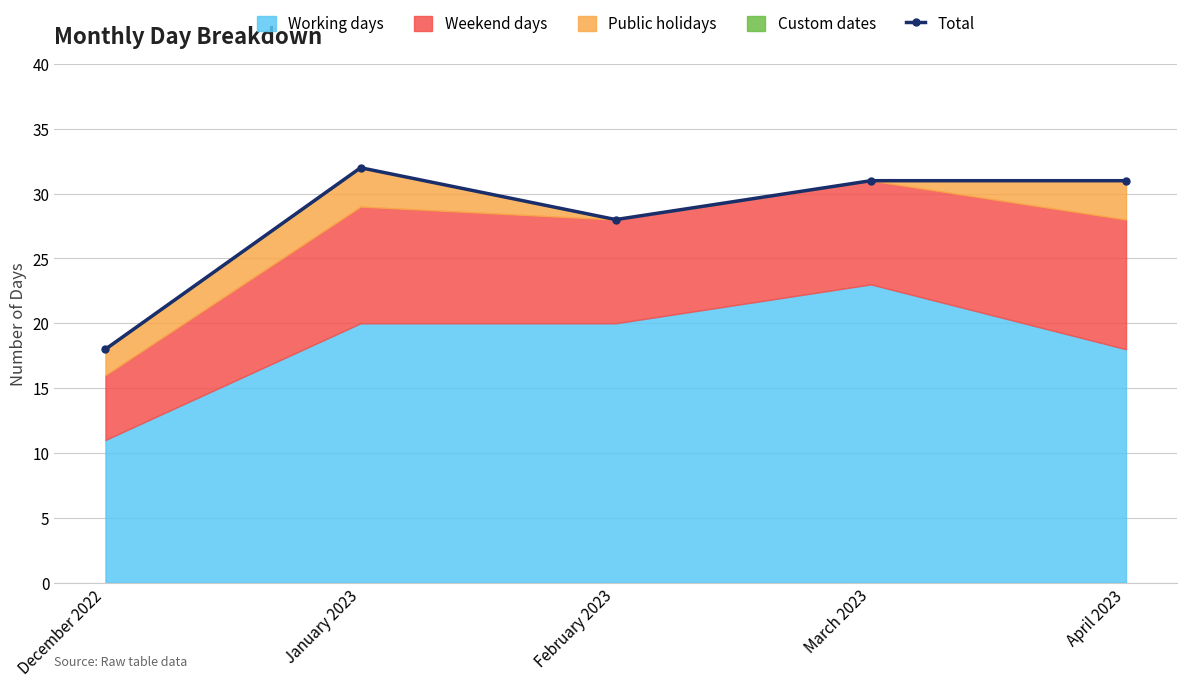

What value does the data have at March 2023, to the nearest 10?

30